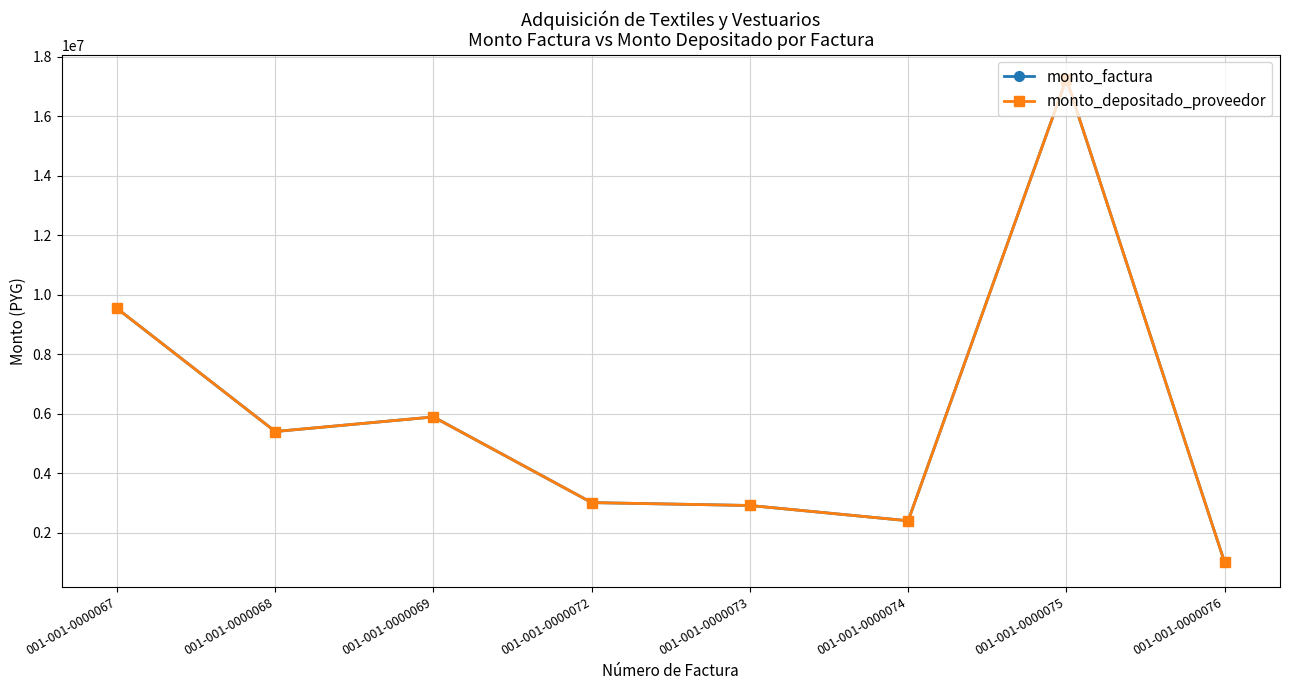

Reading left to right, extract all data points from this chart.

monto_factura: 001-001-0000067=9536700	001-001-0000068=5400000	001-001-0000069=5890000	001-001-0000072=3010000	001-001-0000073=2913300	001-001-0000074=2400000	001-001-0000075=17250000	001-001-0000076=1000000
monto_depositado_proveedor: 001-001-0000067=9536700	001-001-0000068=5400000	001-001-0000069=5890000	001-001-0000072=3010000	001-001-0000073=2913300	001-001-0000074=2400000	001-001-0000075=17250000	001-001-0000076=1000000